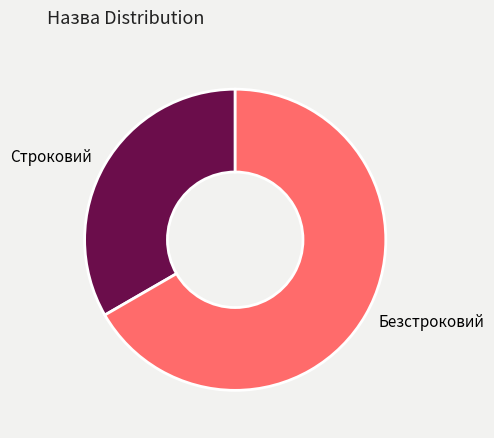

Which slice is the smallest?

Строковий